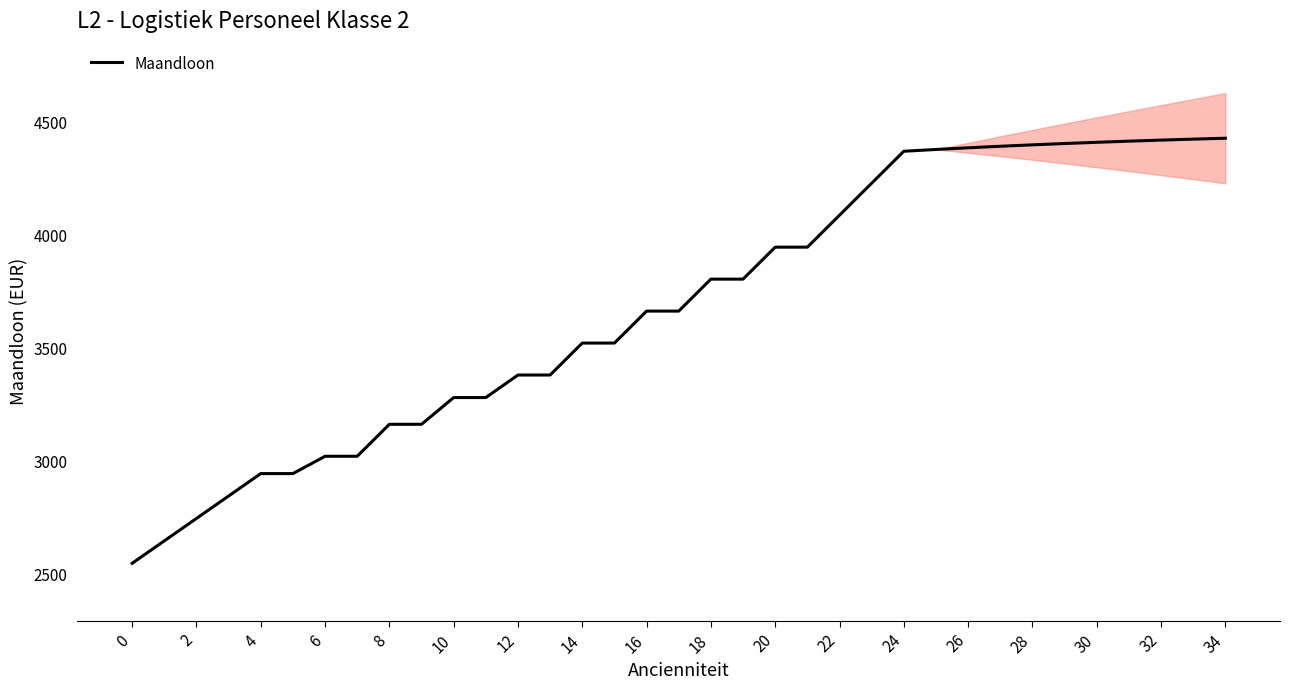

The value of Maandloon at 2 is 2744.1. True or false?

True